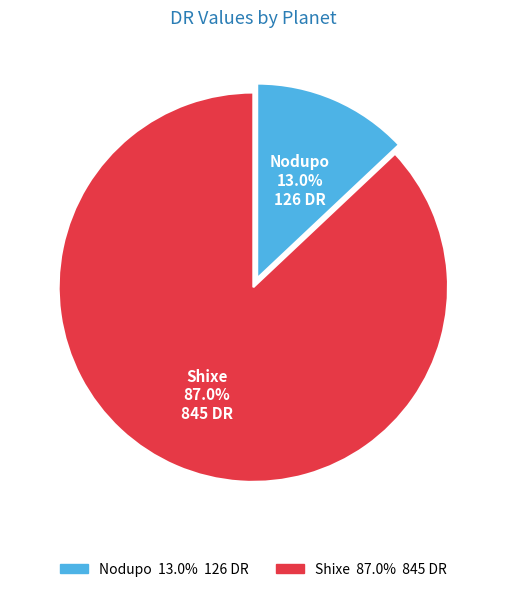

Does Nodupo represent more than half of the total?

No